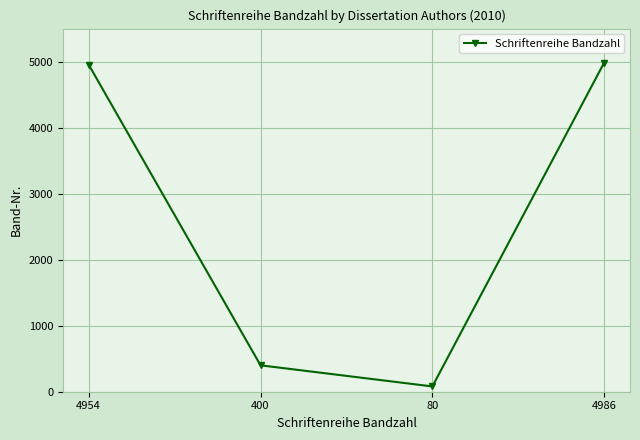

What is the sum of the values at 4954 and 4986?

9940